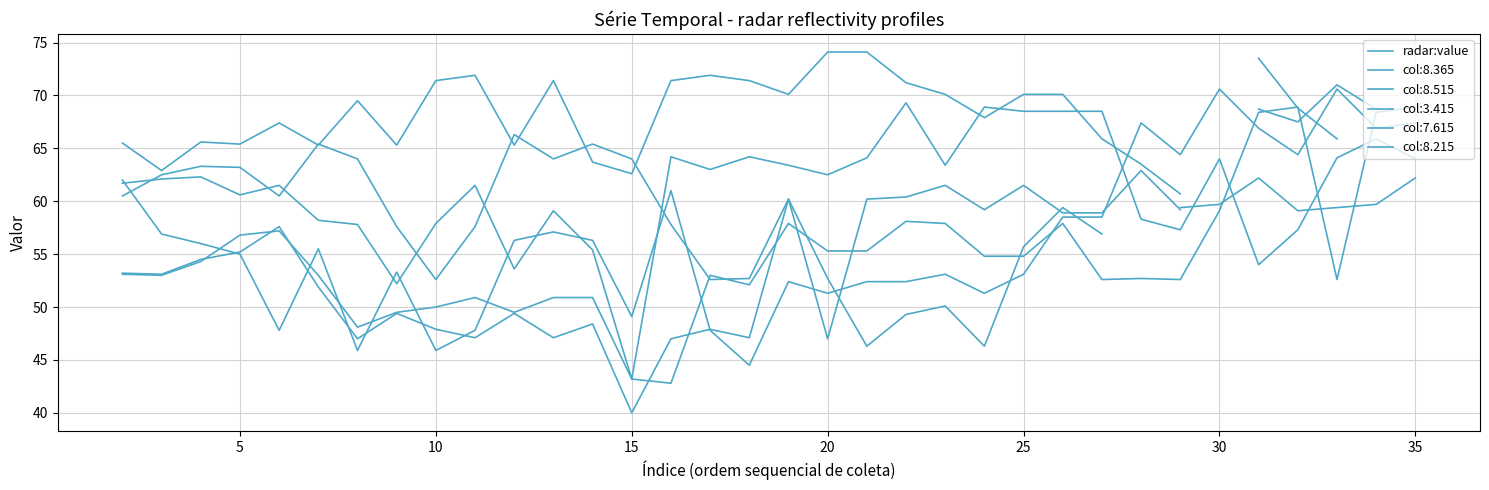

How many interior local peaks (higher than both neighbors) does the data have?

8